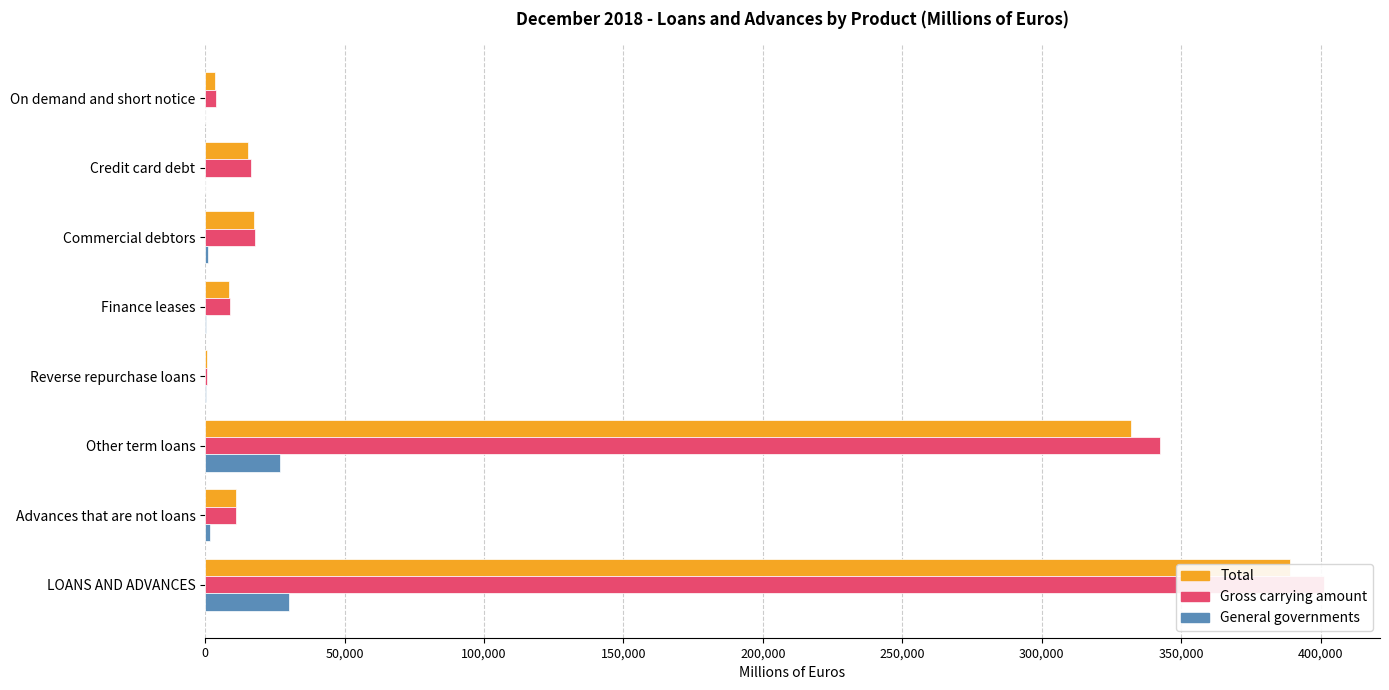

What are all the series names shown in the legend?

Total, Gross carrying amount, General governments